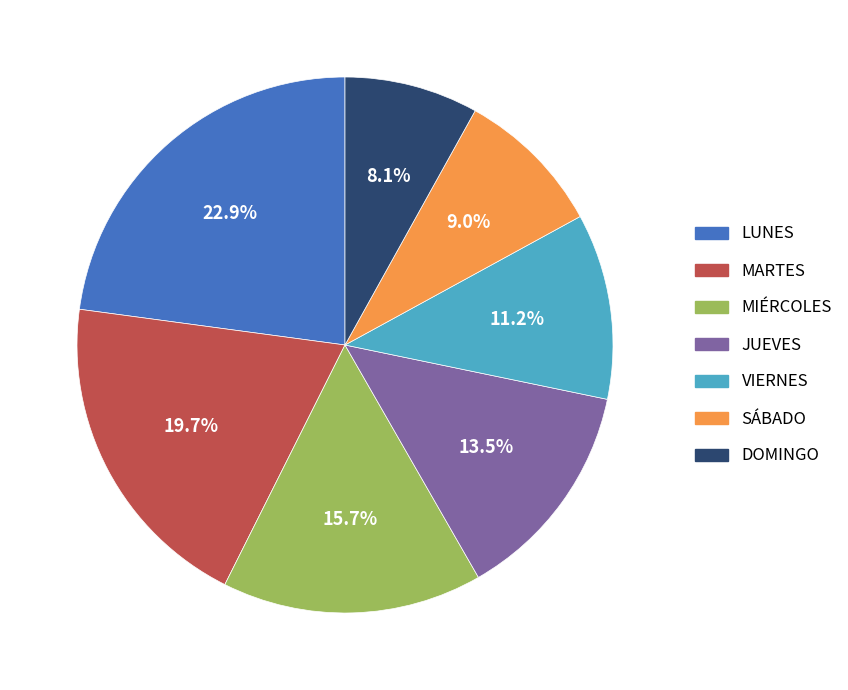

What is the largest slice in the pie chart?

LUNES